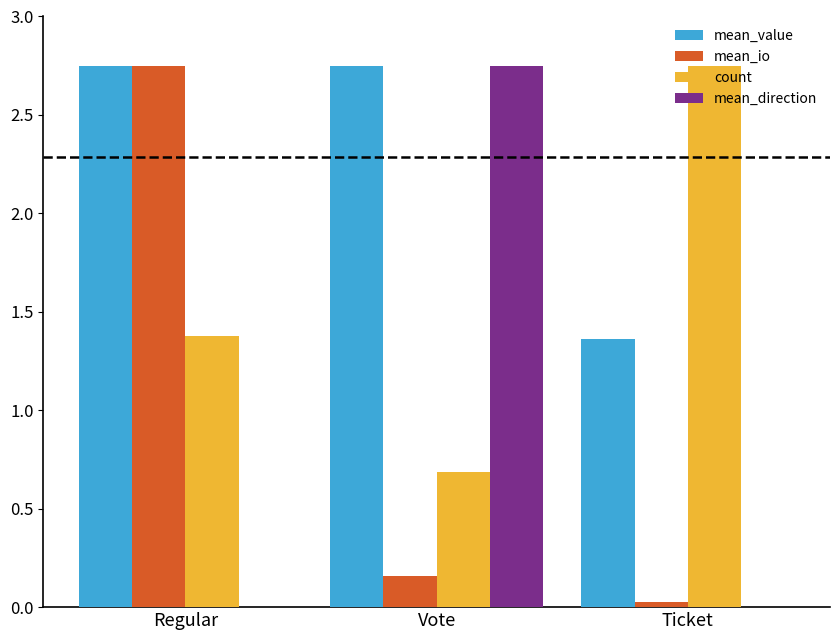

Reading right to left, what are all the values shown in this chart?

mean_value: 1.4	2.8	2.8
mean_io: 0.0	0.2	2.8
count: 2.8	0.7	1.4
mean_direction: -2.8	2.8	-0.6